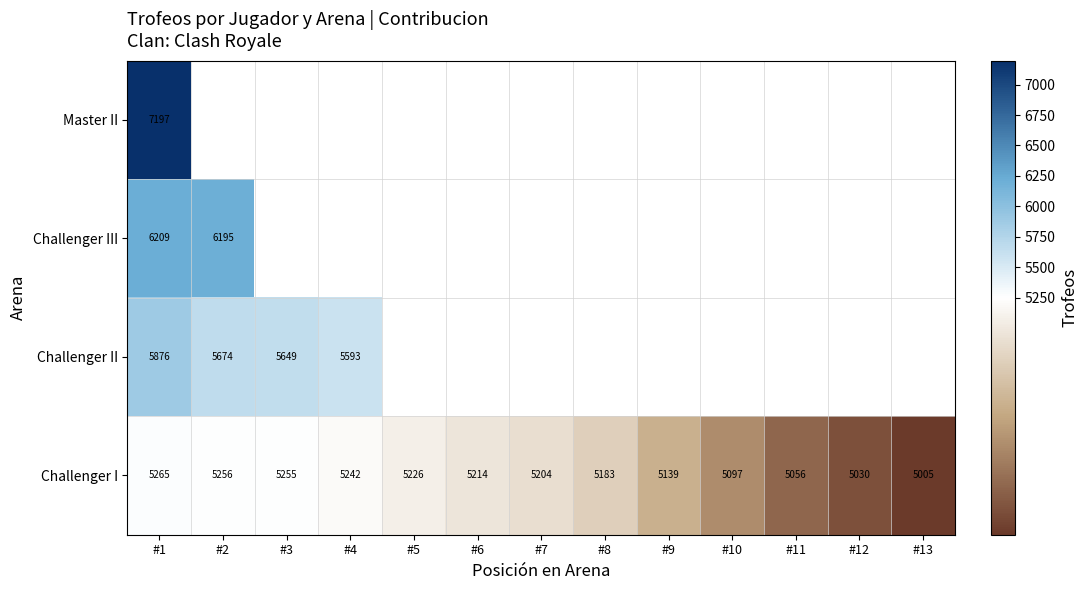

What is the sum of the Challenger I values at #9 and #13?

10144